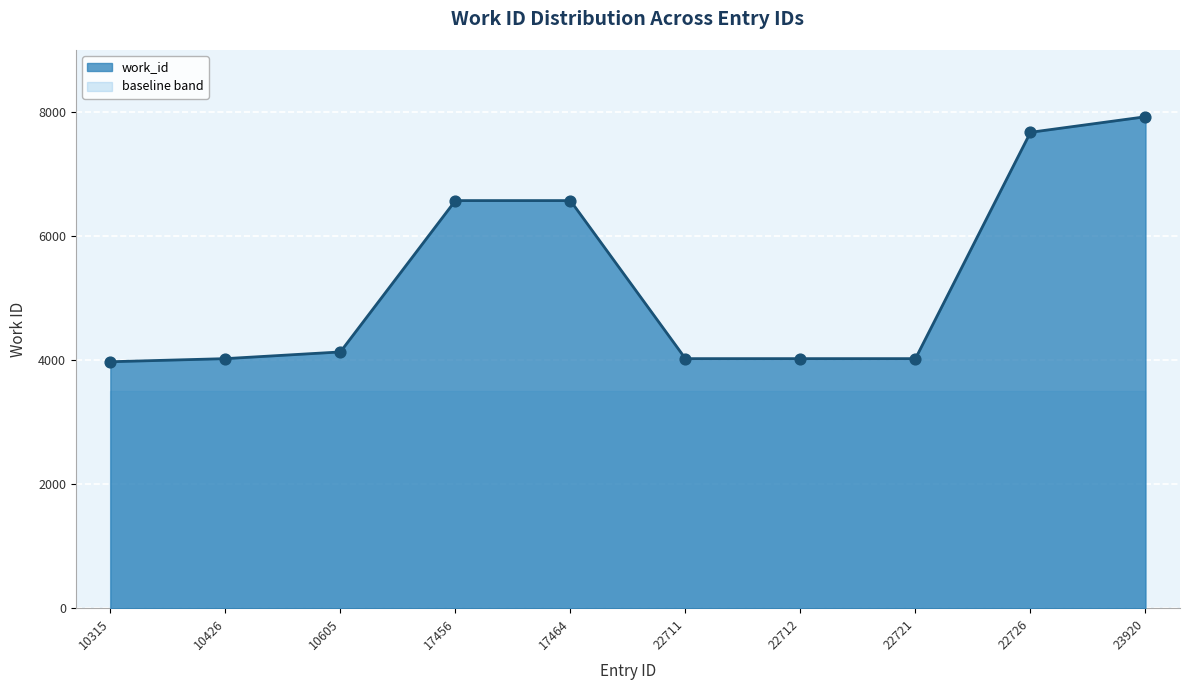

Which has a higher value, 22726 or 23920?

23920